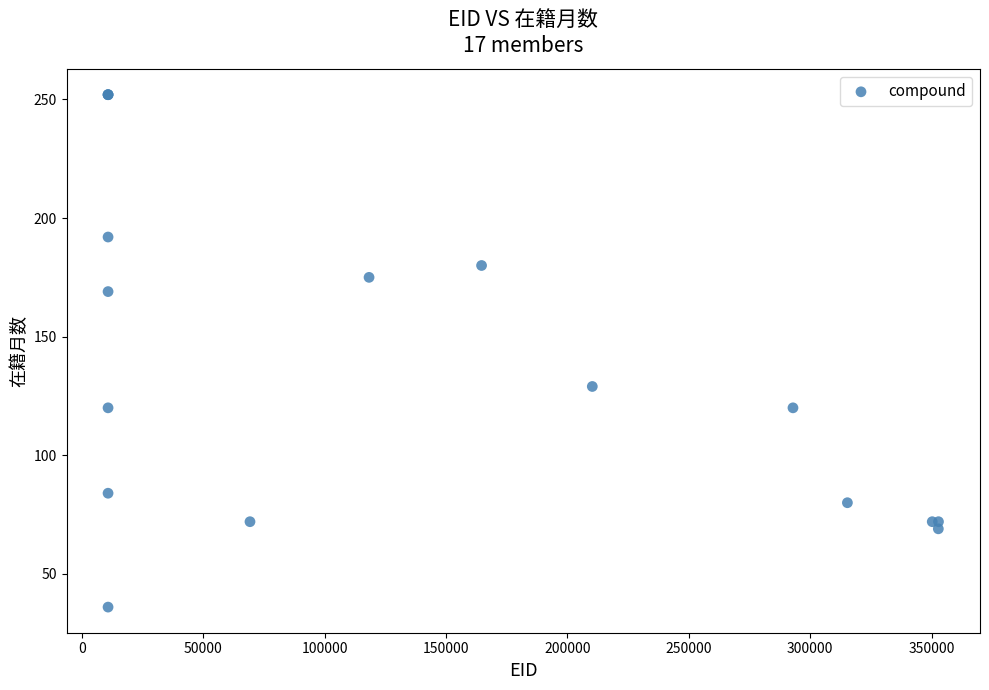

What Y value in the scatter plot is closest to 144?

129